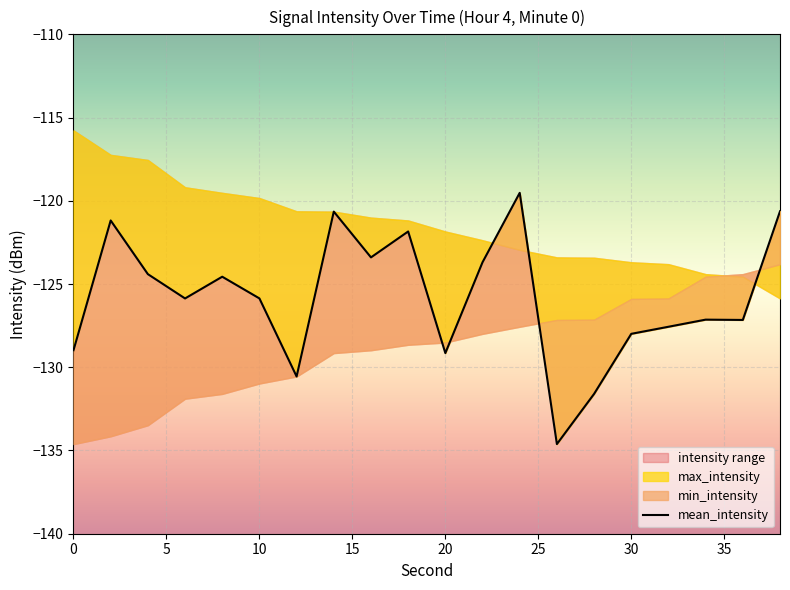

What is the sum of all values?

-2516.4